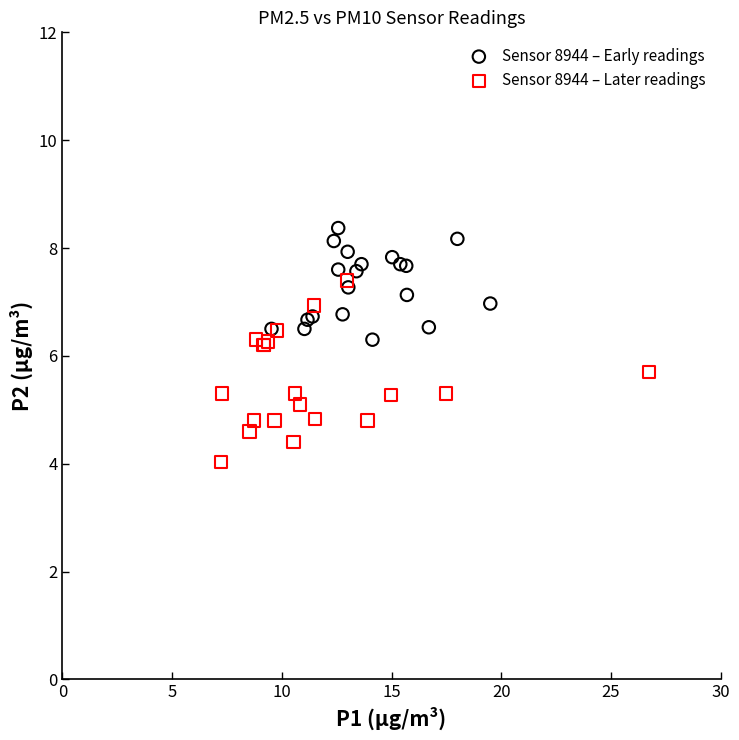

Which series contains the lowest Y value?

Sensor 8944 – Later readings